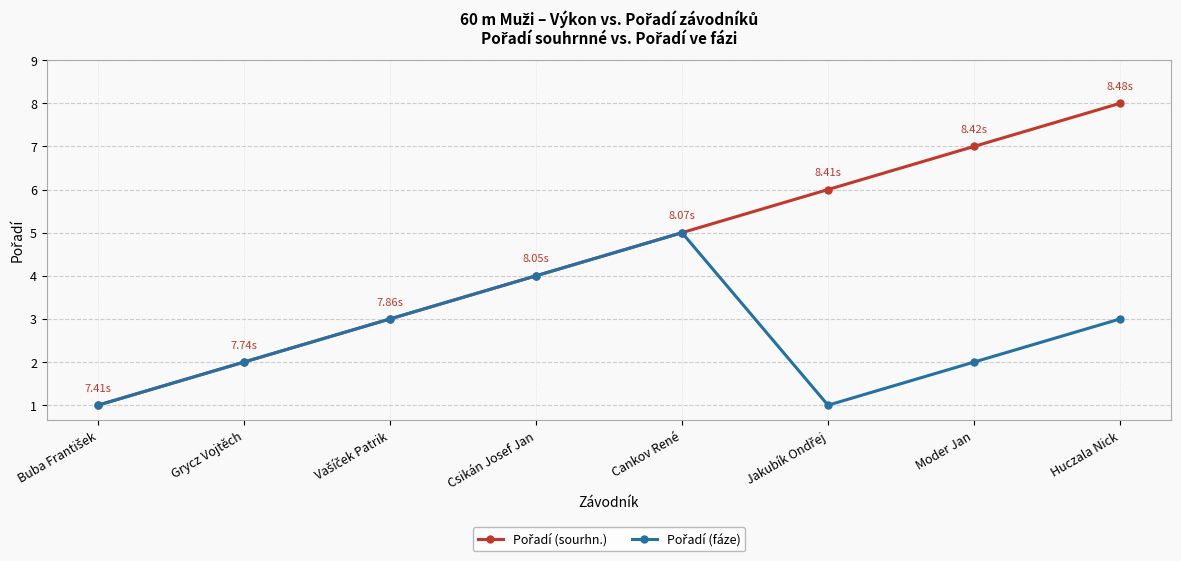

At which category is the sum across all series the highest?

Huczala Nick